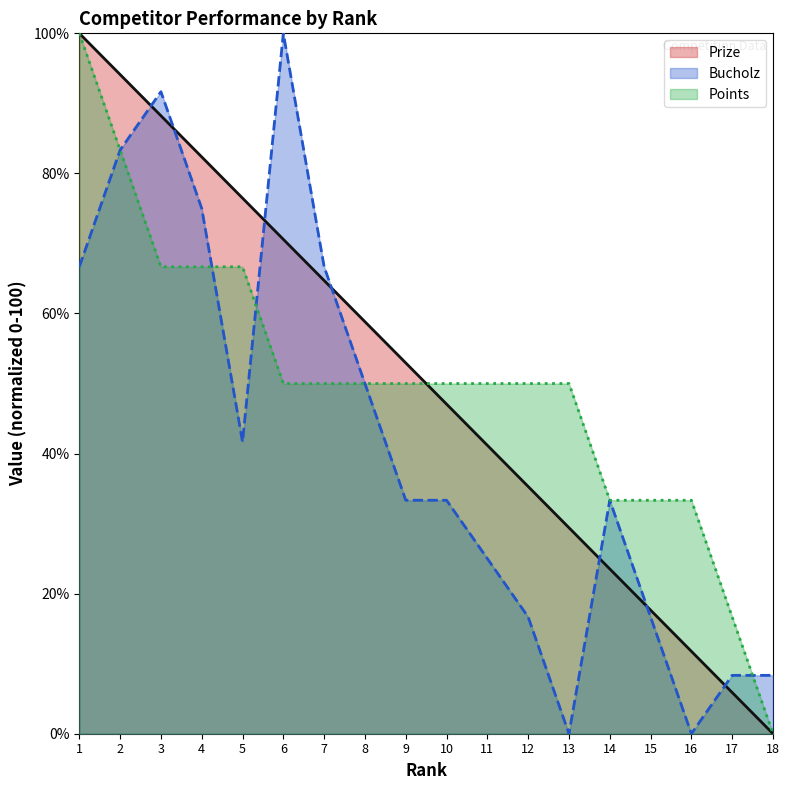

Reading left to right, extract all data points from this chart.

Prize: 100.0	94.1	88.2	82.4	76.5	70.6	64.7	58.8	52.9	47.1	41.2	35.3	29.4	23.5	17.6	11.8	5.9	0.0
Bucholz: 66.7	83.3	91.7	75.0	41.7	100.0	66.7	50.0	33.3	33.3	25.0	16.7	0.0	33.3	16.7	0.0	8.3	8.3
Points: 100.0	83.3	66.7	66.7	66.7	50.0	50.0	50.0	50.0	50.0	50.0	50.0	50.0	33.3	33.3	33.3	16.7	0.0